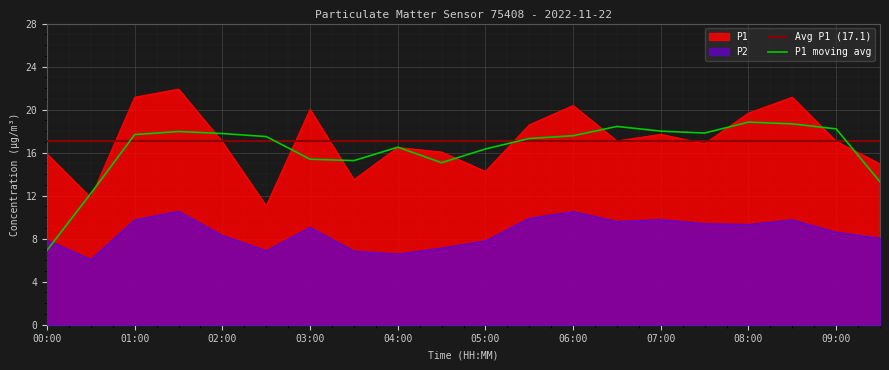

Between 00:30 and 08:30, which is larger?

08:30